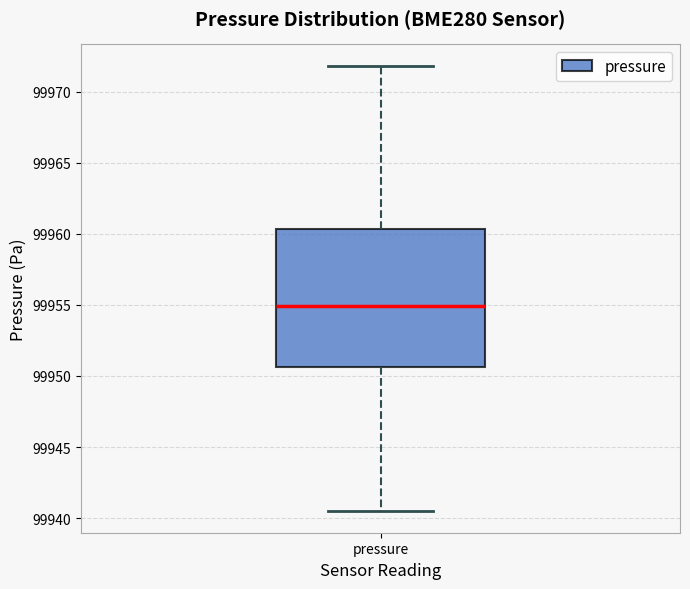

Where does the lower whisker of the box for pressure end on the y-axis? The values are not printed on the chart, so give them approximately, as read against the axis.

99940.5